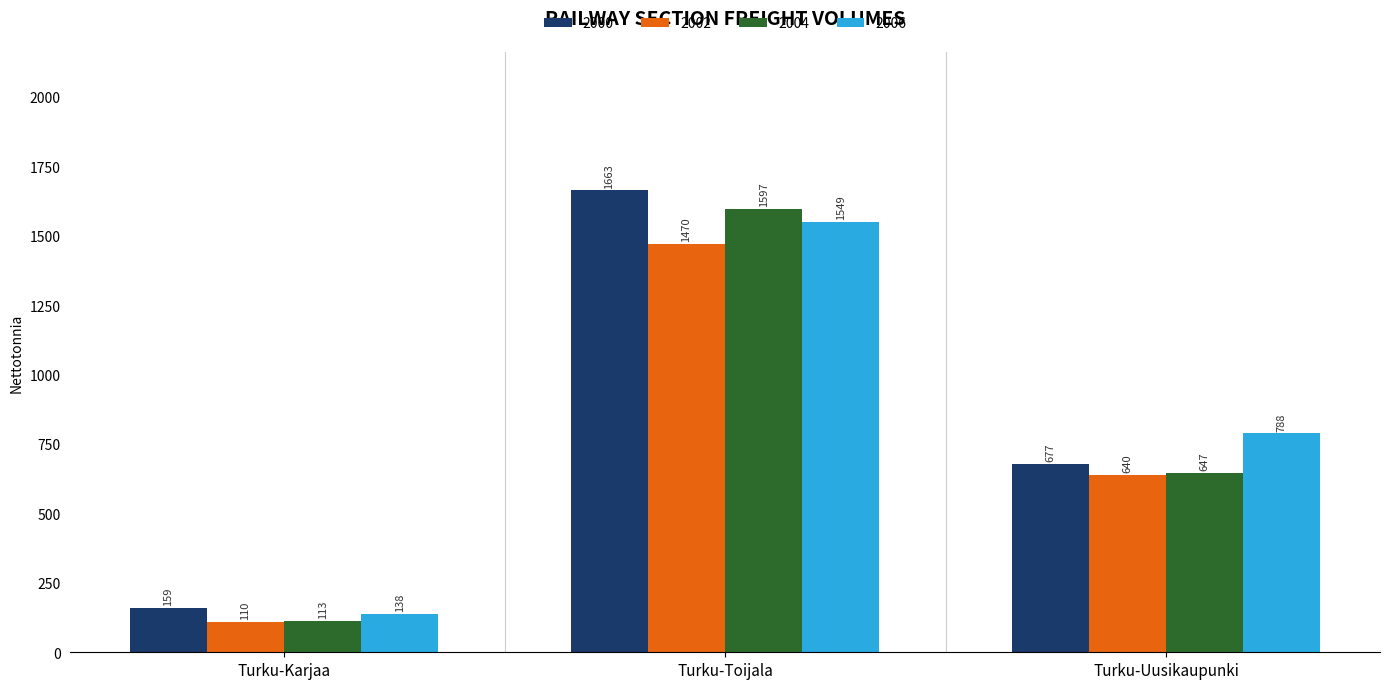

What is the maximum value for 2002?

1470